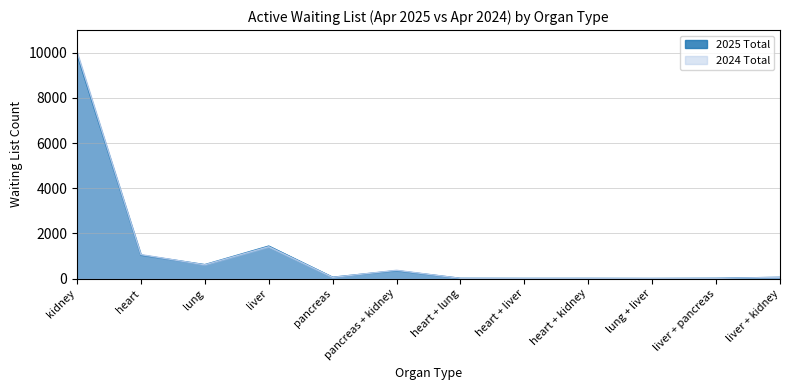

What position from the right is lung + liver?

3